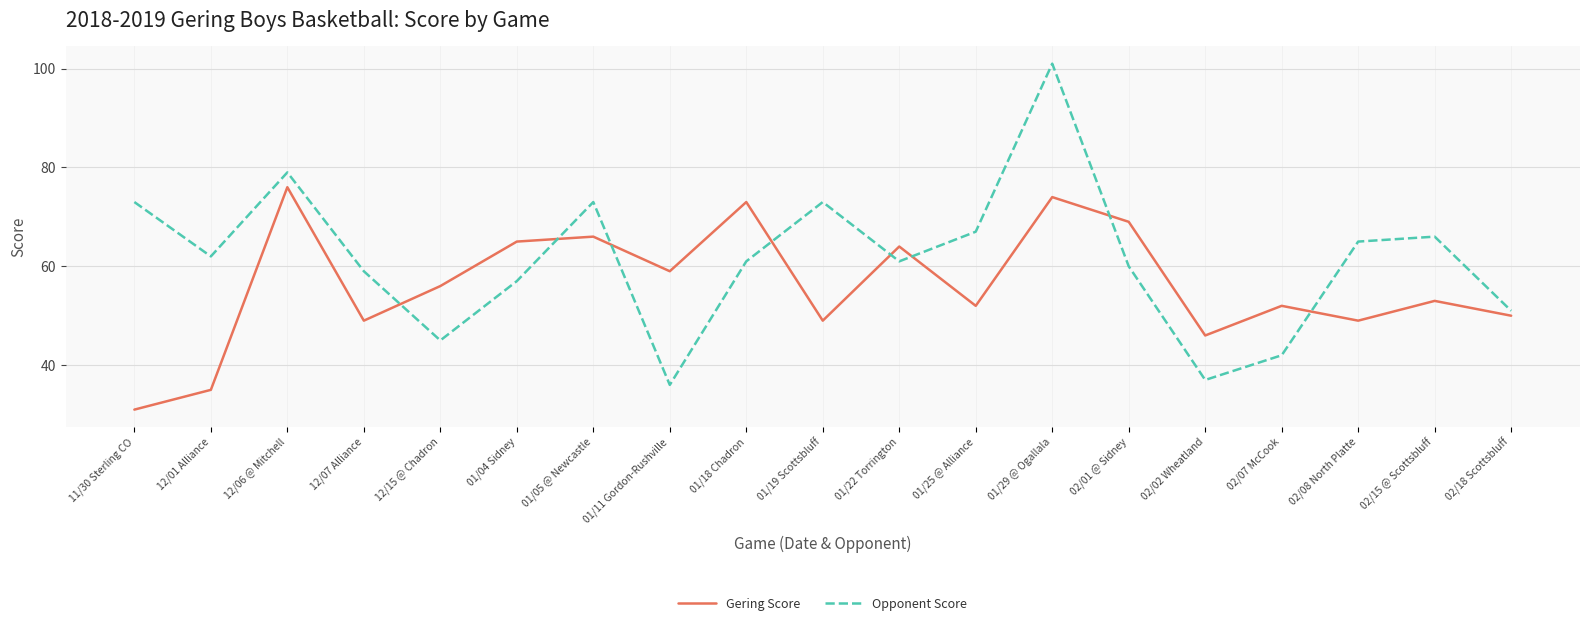

Rank the series at 01/18 Chadron from highest to lowest value.

Gering Score, Opponent Score